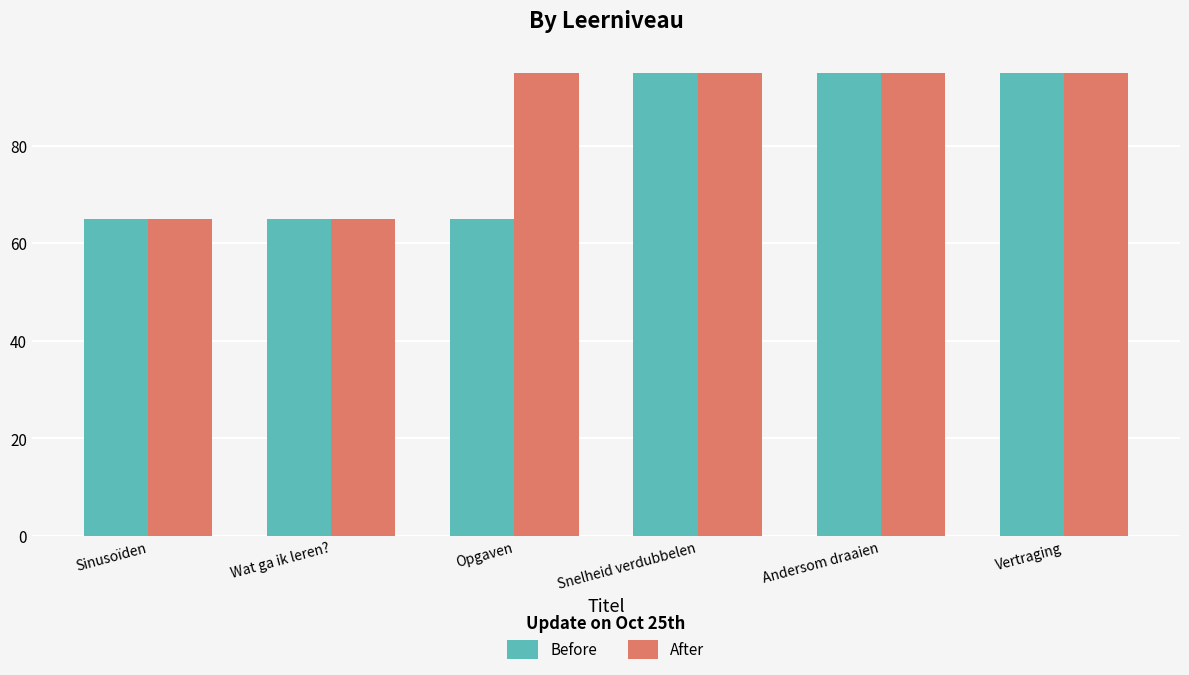

What value does the Before series have at Vertraging?

95.0